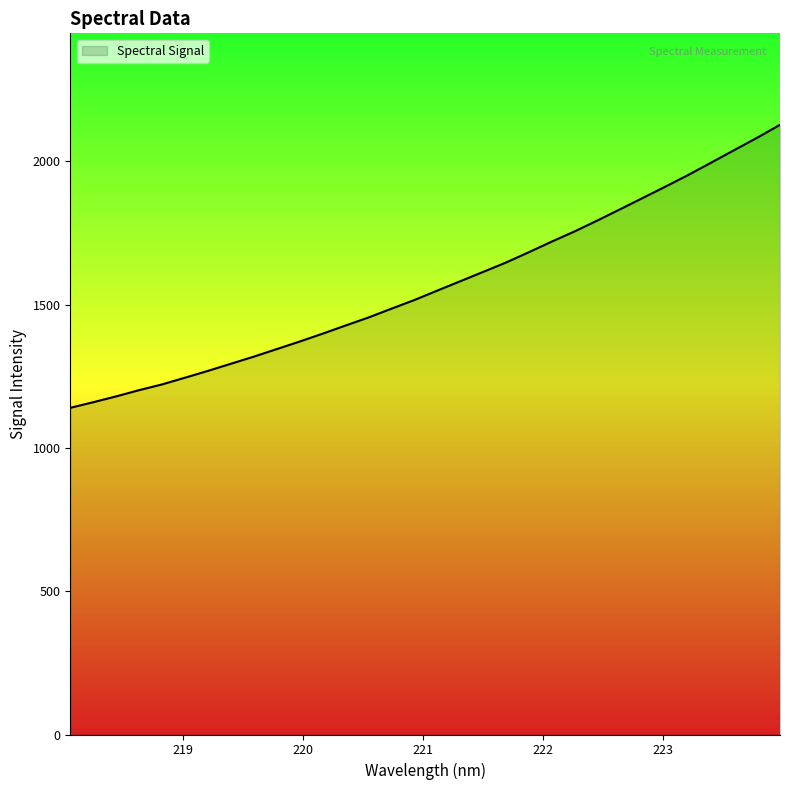

What is the smallest value displayed?

1139.8